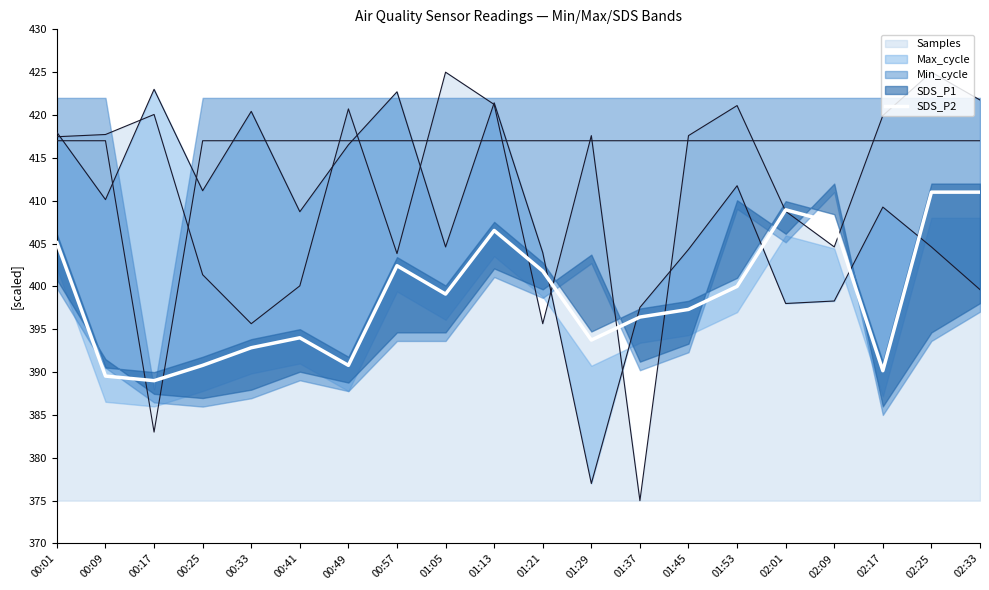

True or false: the data has more than 0 interior local peaks.

True